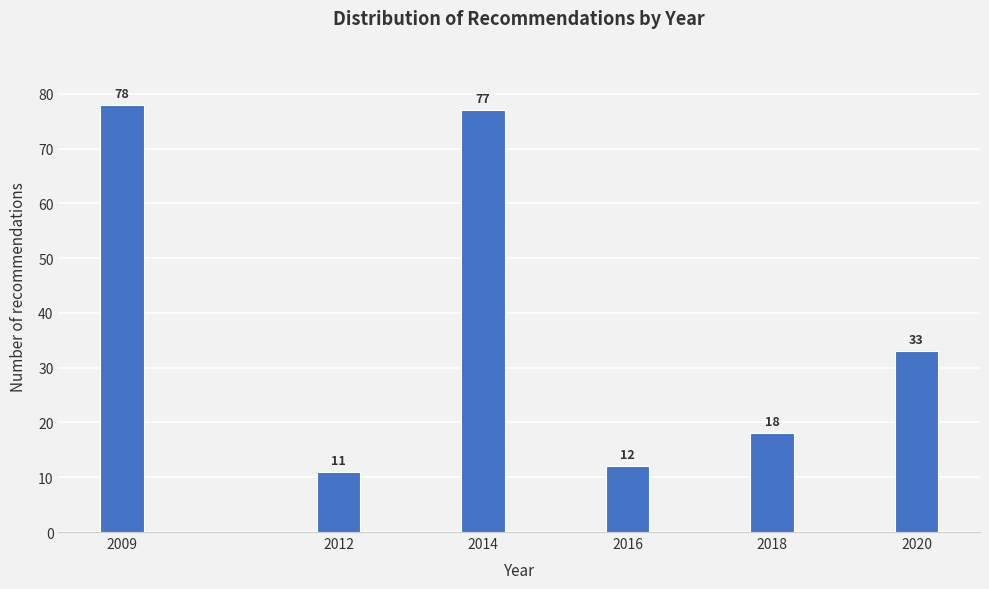

Reading left to right, what are all the values shown in this chart?

2009=78	2012=11	2014=77	2016=12	2018=18	2020=33